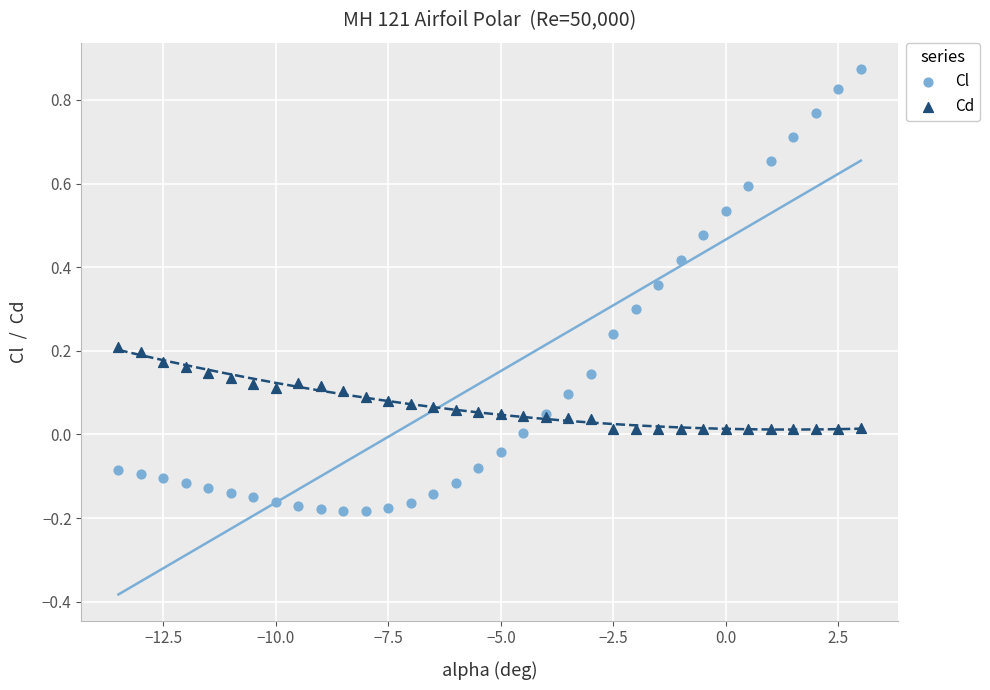

Which series has the largest Y range (max minus min)?

Cl